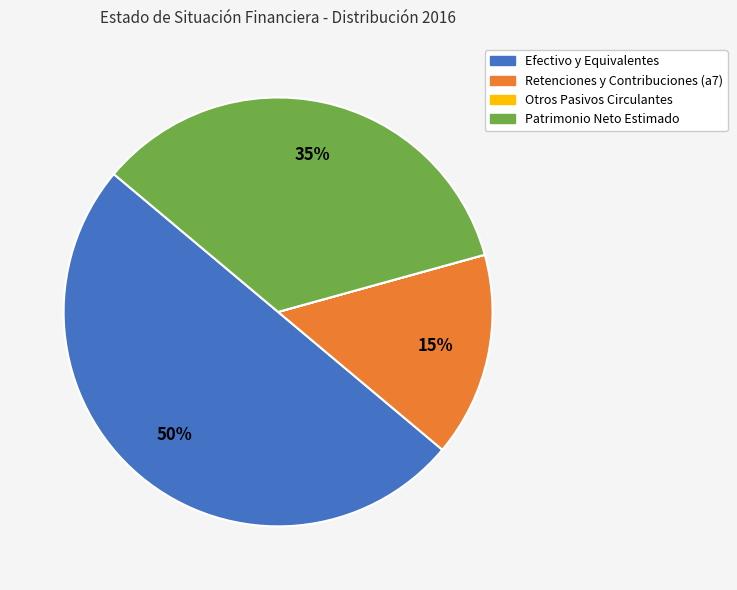

Between Efectivo y Equivalentes and Retenciones y Contribuciones (a7), which is larger?

Efectivo y Equivalentes